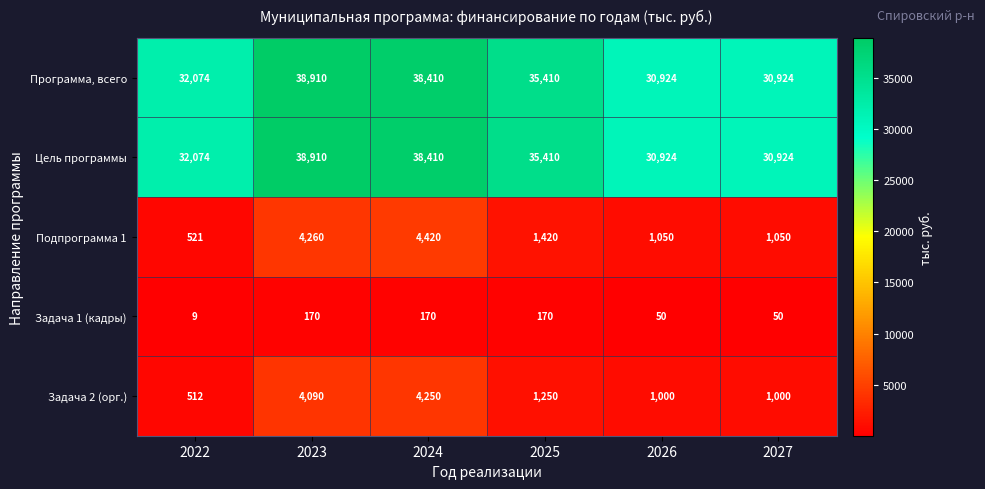

What is the sum of all Программа, всего values?

206652